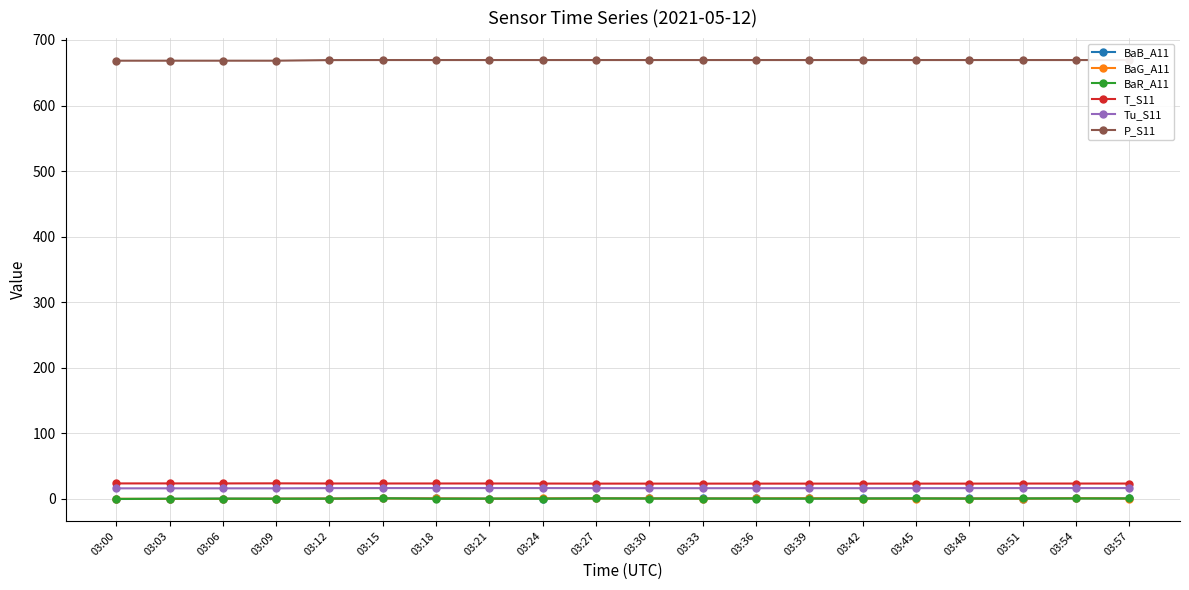

What are all the series names shown in the legend?

BaB_A11, BaG_A11, BaR_A11, T_S11, Tu_S11, P_S11